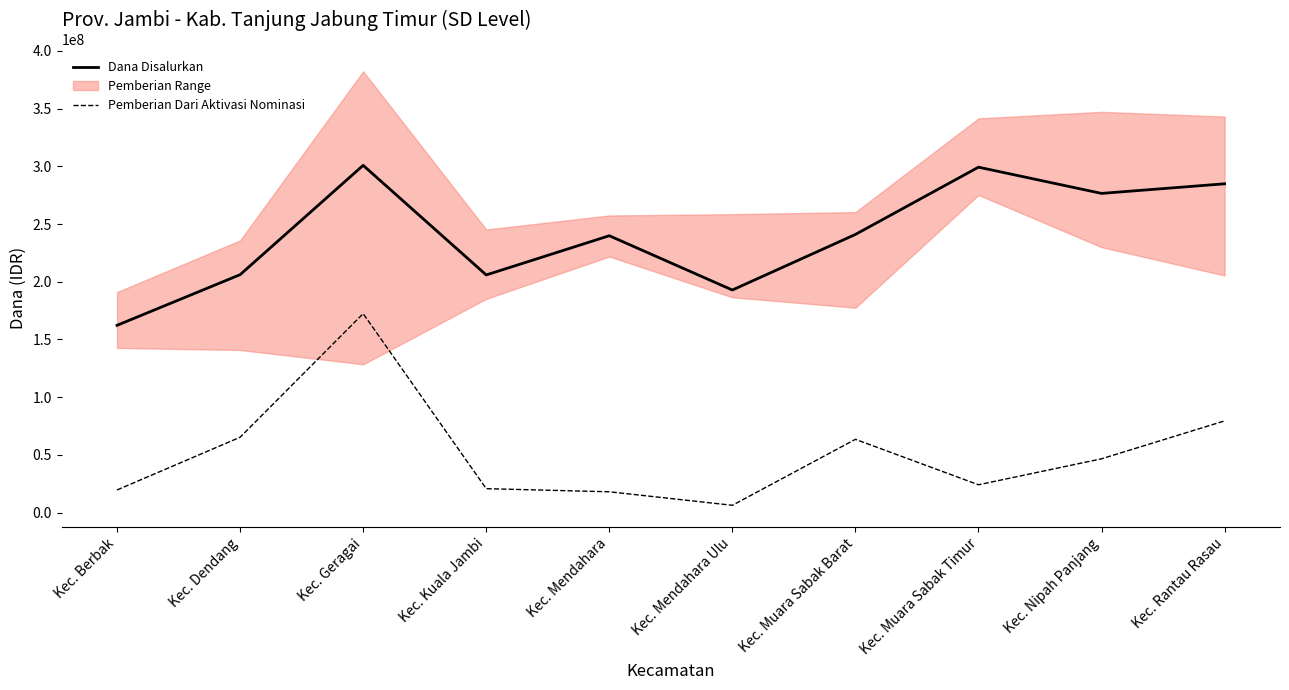

The value of Dana Disalurkan at Kec. Mendahara Ulu is 192825000. True or false?

True